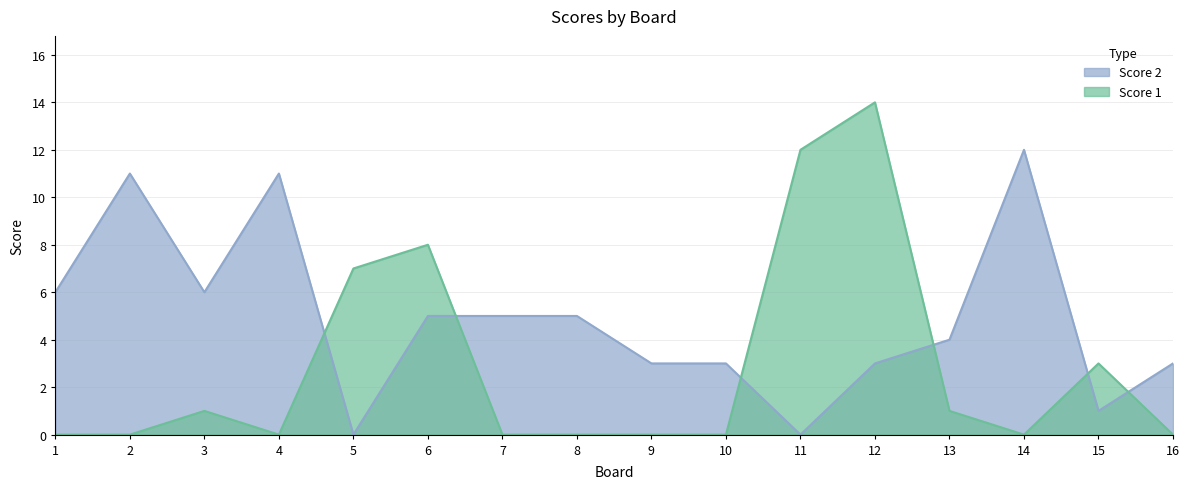

Rank the series by their maximum value, from lowest to highest.

Score 2, Score 1